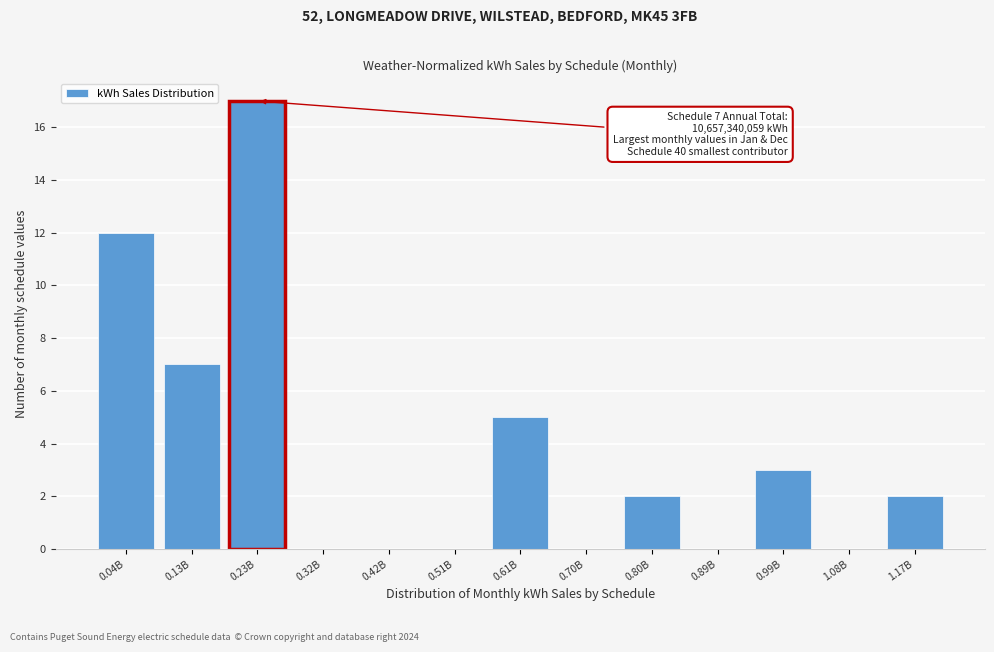

Reading right to left, extract all data points from this chart.

1.17B=2	1.08B=0	0.99B=3	0.89B=0	0.80B=2	0.70B=0	0.61B=5	0.51B=0	0.42B=0	0.32B=0	0.23B=17	0.13B=7	0.04B=12